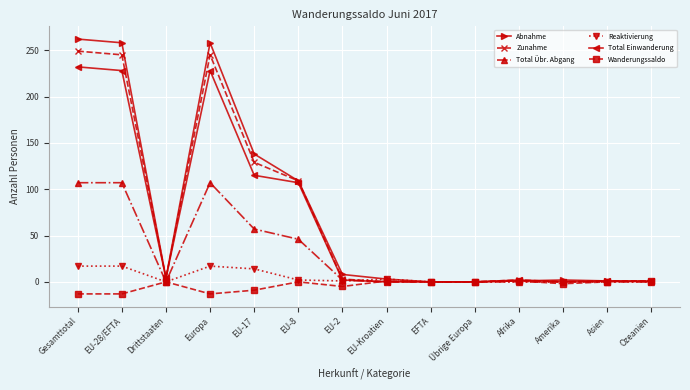

At which category does Reaktivierung reach its first local valley?

Drittstaaten